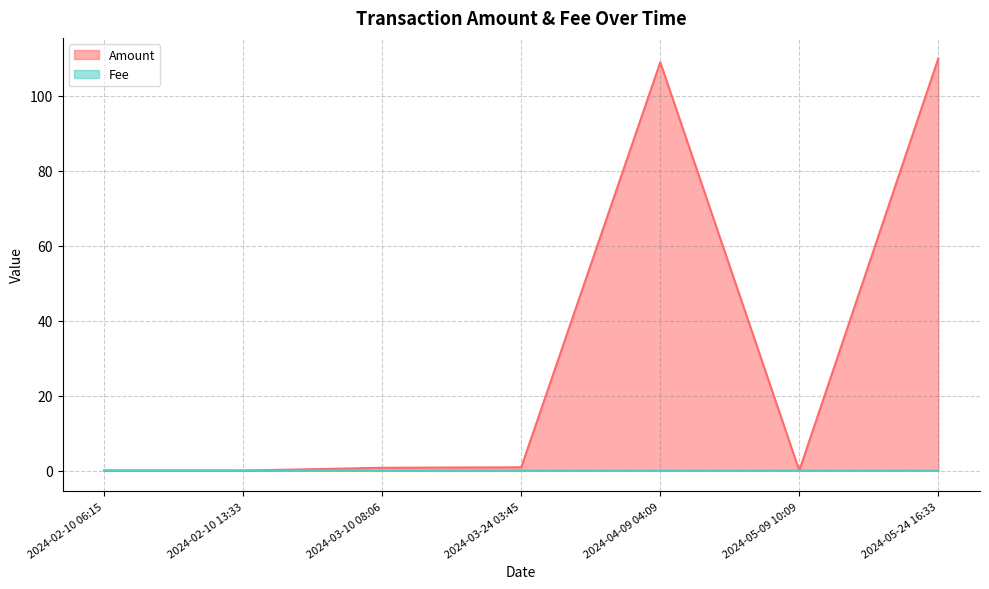

Is it true that Amount equals 0.0 at 2024-02-10 06:15?

True